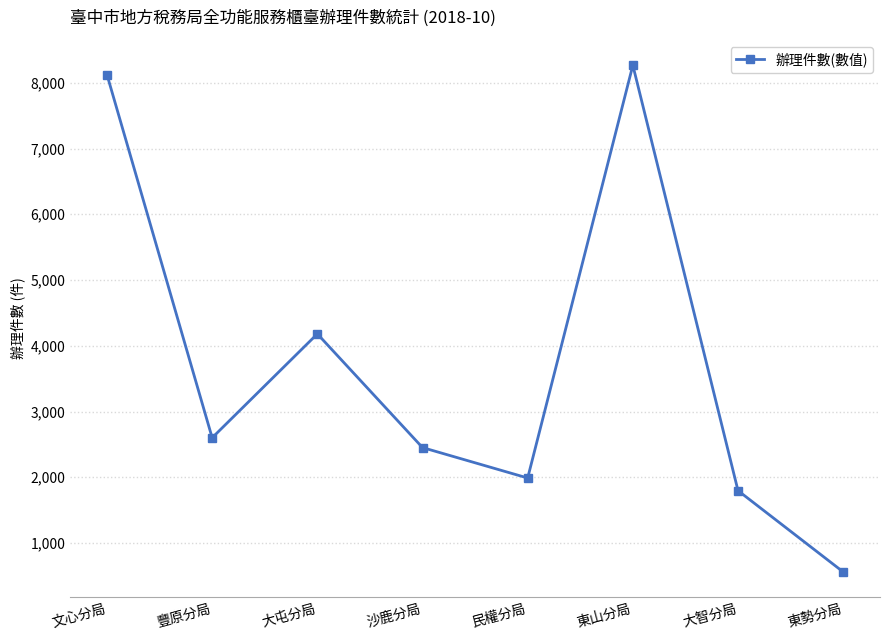

True or false: the data has more than 2 interior local peaks.

False